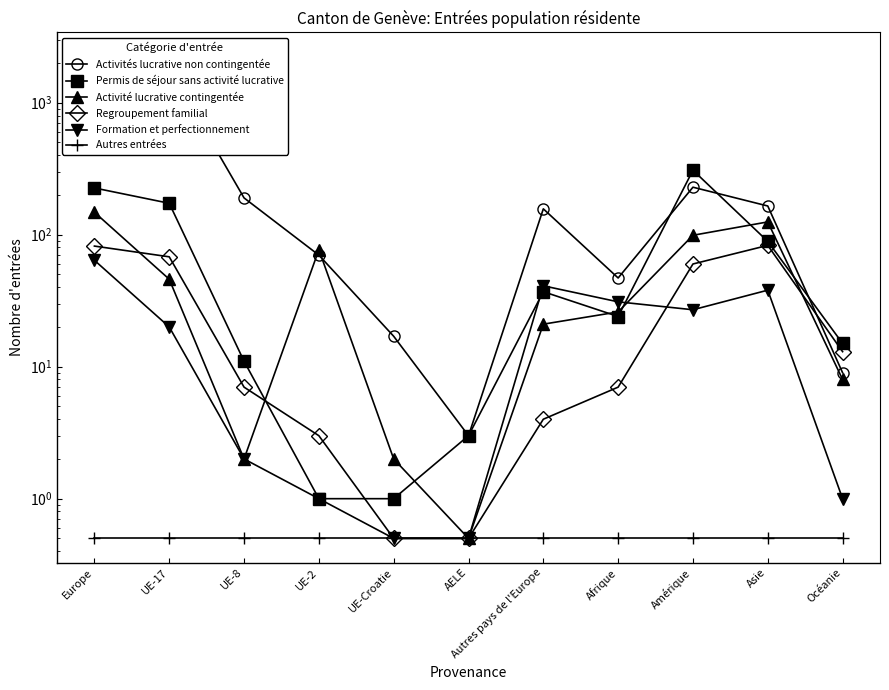

What is the difference between the Regroupement familial values at Europe and Océanie?

69.0